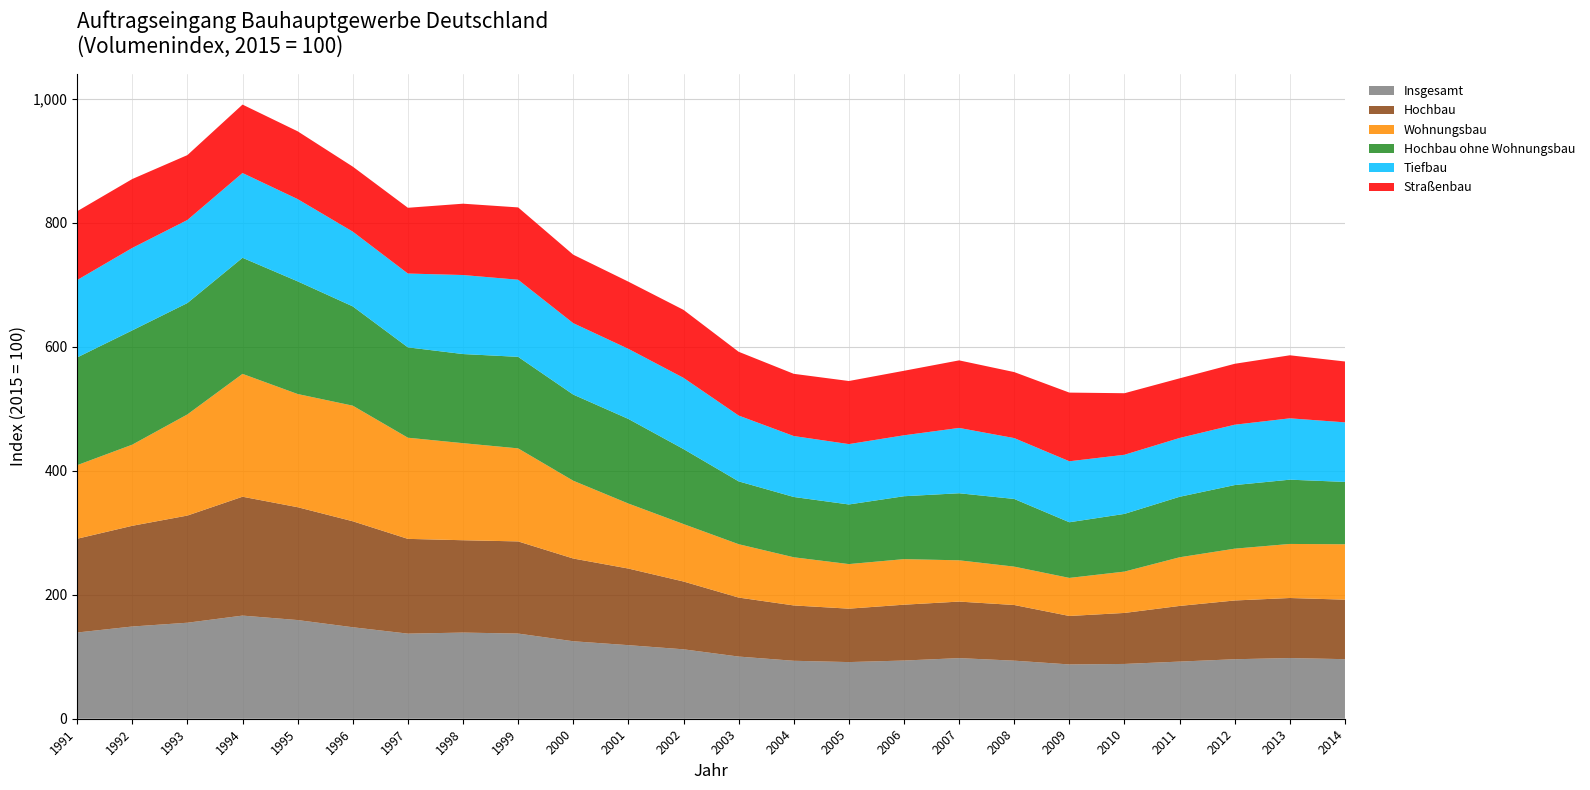

Reading left to right, list all the values displayed in this chart.

Hochbau: 1991=151.3	1992=162.5	1993=172.9	1994=191.8	1995=182.1	1996=171.0	1997=152.9	1998=149.0	1999=148.7	2000=133.5	2001=123.6	2002=109.4	2003=95.2	2004=89.3	2005=86.2	2006=90.1	2007=91.2	2008=89.8	2009=78.2	2010=82.3	2011=89.8	2012=94.8	2013=96.9	2014=96.0
Tiefbau: 1991=124.9	1992=133.0	1993=134.0	1994=136.8	1995=132.7	1996=120.6	1997=119.1	1998=127.5	1999=124.4	2000=115.2	2001=113.1	2002=114.9	2003=106.2	2004=98.3	2005=97.4	2006=98.3	2007=105.4	2008=98.2	2009=98.4	2010=95.4	2011=94.9	2012=97.4	2013=99.0	2014=96.1
Insgesamt: 1991=139.1	1992=148.8	1993=154.9	1994=166.4	1995=159.2	1996=147.6	1997=137.3	1998=139.0	1999=137.4	2000=125.0	2001=118.7	2002=112.0	2003=100.3	2004=93.5	2005=91.4	2006=93.9	2007=97.8	2008=93.7	2009=87.6	2010=88.4	2011=92.2	2012=96.0	2013=97.9	2014=96.1
Wohnungsbau: 1991=118.7	1992=130.9	1993=163.2	1994=198.2	1995=182.6	1996=186.5	1997=163.2	1998=156.6	1999=150.1	2000=125.5	2001=104.9	2002=92.7	2003=86.1	2004=77.7	2005=71.9	2006=73.5	2007=66.6	2008=61.9	2009=61.4	2010=66.7	2011=78.5	2012=83.6	2013=87.2	2014=89.4
Straßenbau: 1991=111.0	1992=111.2	1993=104.7	1994=110.4	1995=109.4	1996=104.9	1997=106.1	1998=115.1	1999=116.7	2000=110.5	2001=108.4	2002=109.7	2003=102.9	2004=100.4	2005=101.8	2006=104.1	2007=109.0	2008=106.5	2009=110.8	2010=99.3	2011=96.2	2012=98.3	2013=101.7	2014=98.2
Hochbau ohne Wohnungsbau: 1991=173.8	1992=184.4	1993=179.7	1994=187.3	1995=181.8	1996=160.2	1997=145.8	1998=143.8	1999=147.7	2000=139.0	2001=136.5	2002=121.0	2003=101.4	2004=97.3	2005=96.2	2006=101.5	2007=108.2	2008=109.2	2009=89.8	2010=93.1	2011=97.6	2012=102.6	2013=103.7	2014=100.6